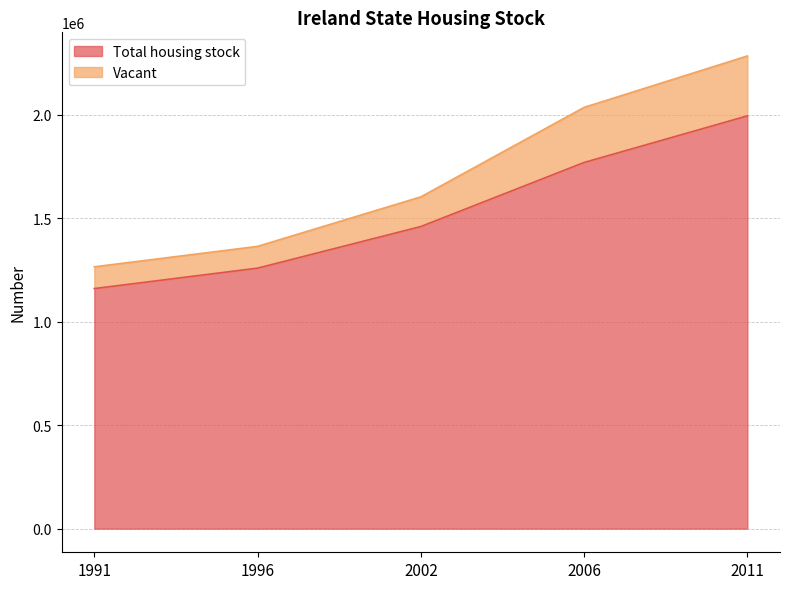

Is the value of Total housing stock at 2006 greater than the value of Vacant at 2002?

Yes